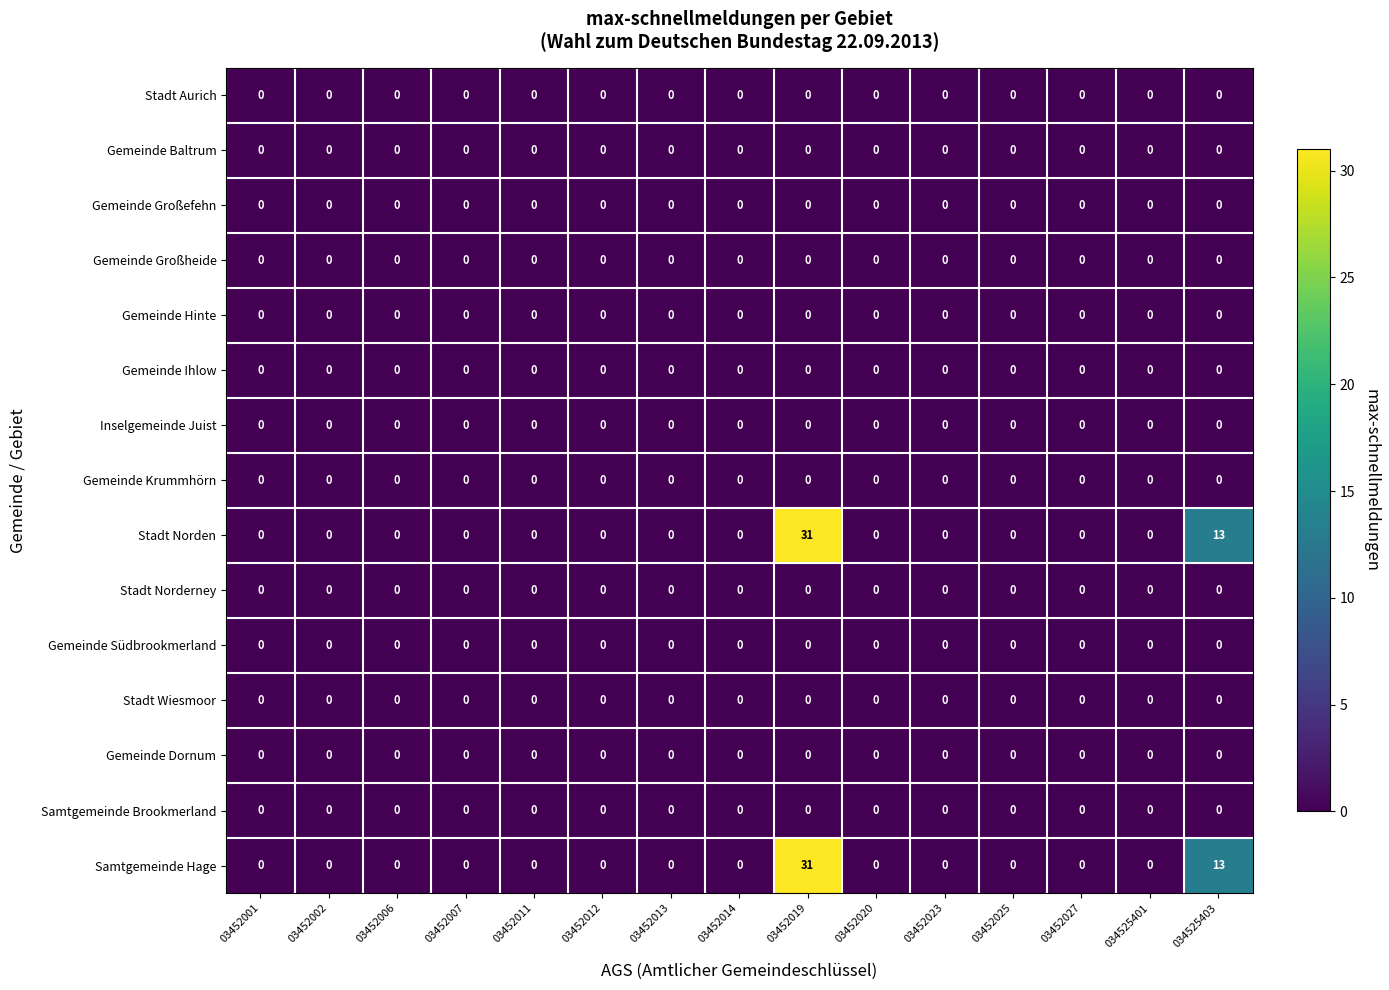

What is the difference between the Samtgemeinde Hage values at 03452006 and 034525403?

13